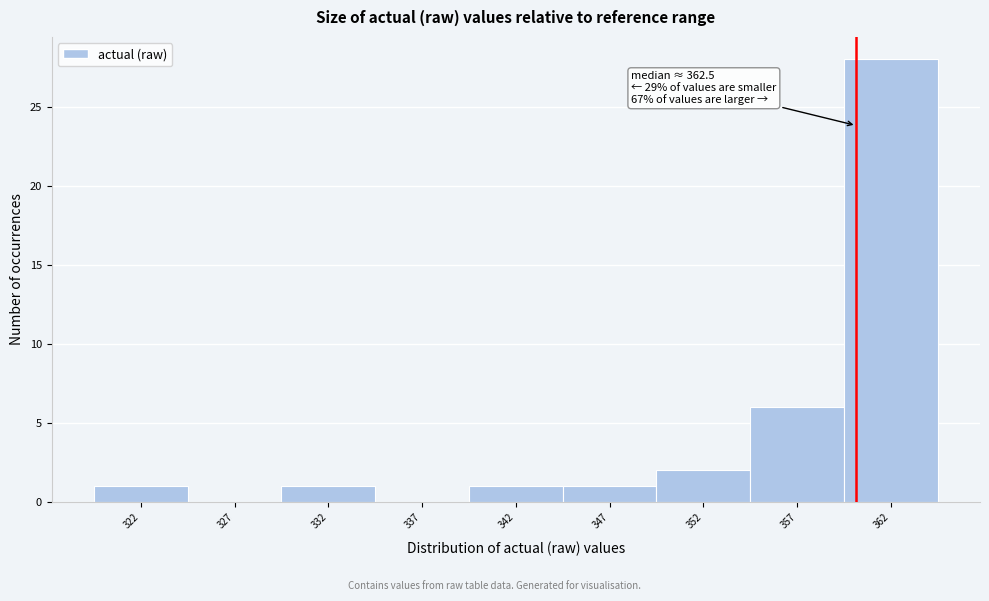

Reading left to right, list all the values displayed in this chart.

322=1	327=0	332=1	337=0	342=1	347=1	352=2	357=6	362=28